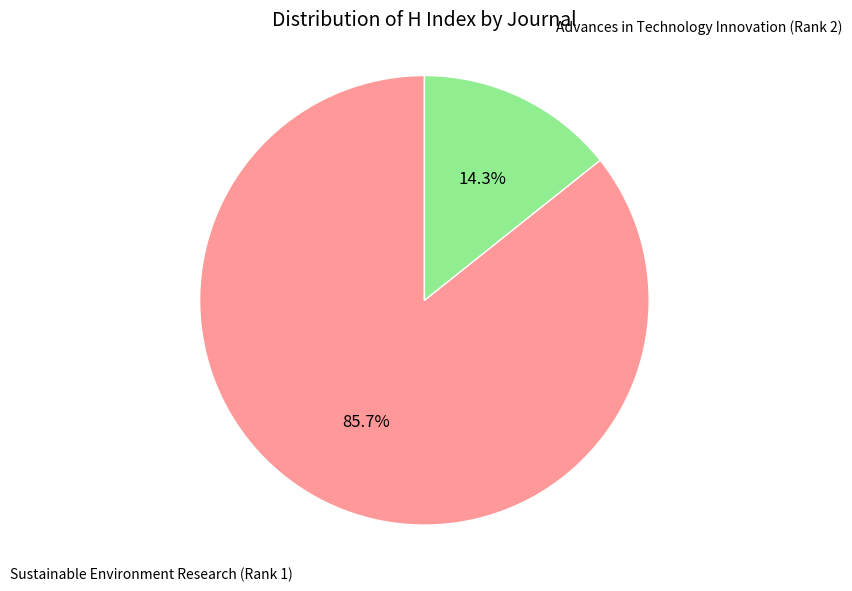

Is there a majority slice in this chart?

Yes